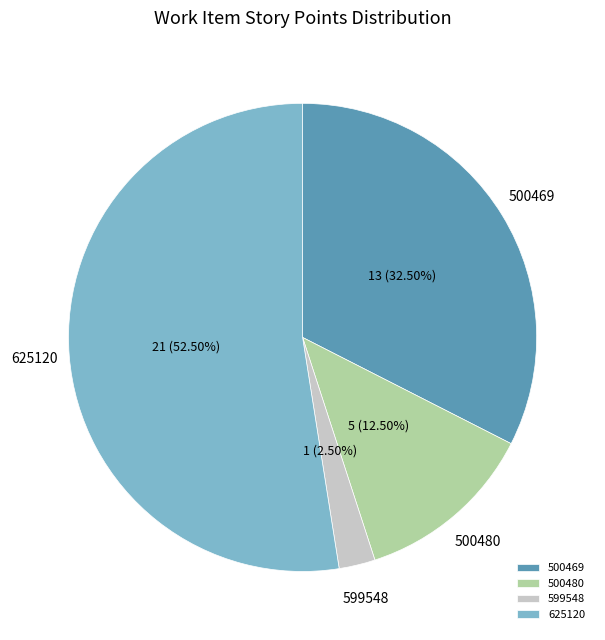

Which has a higher value, 500480 or 599548?

500480